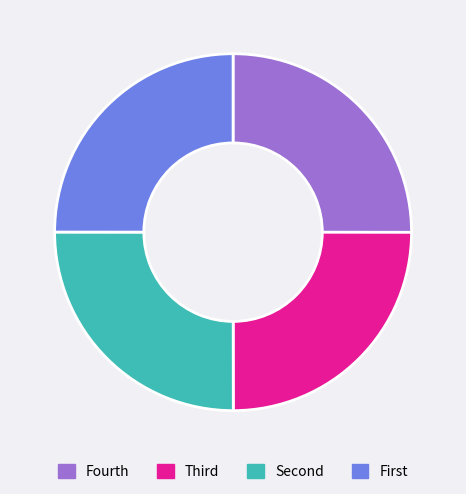

True or false: Fourth accounts for 11% of the total.

False